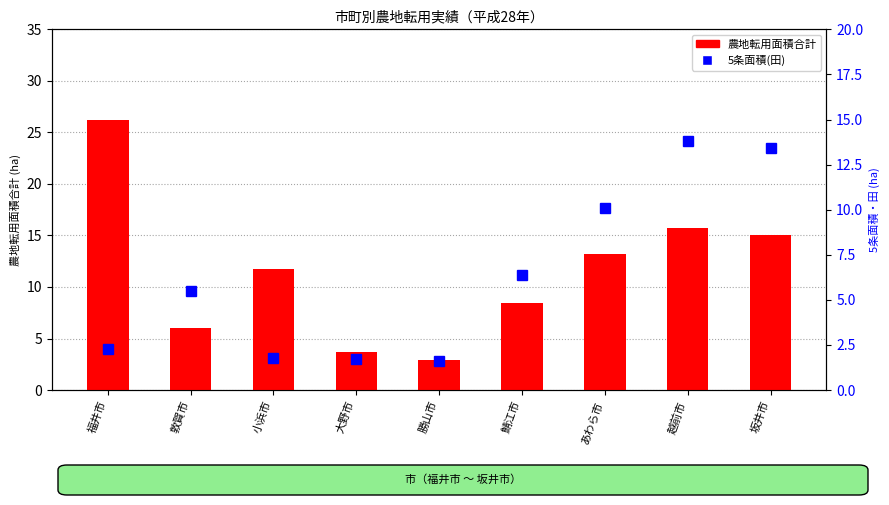

The 農地転用面積合計 series shows 46.6 at 福井市. True or false?

False